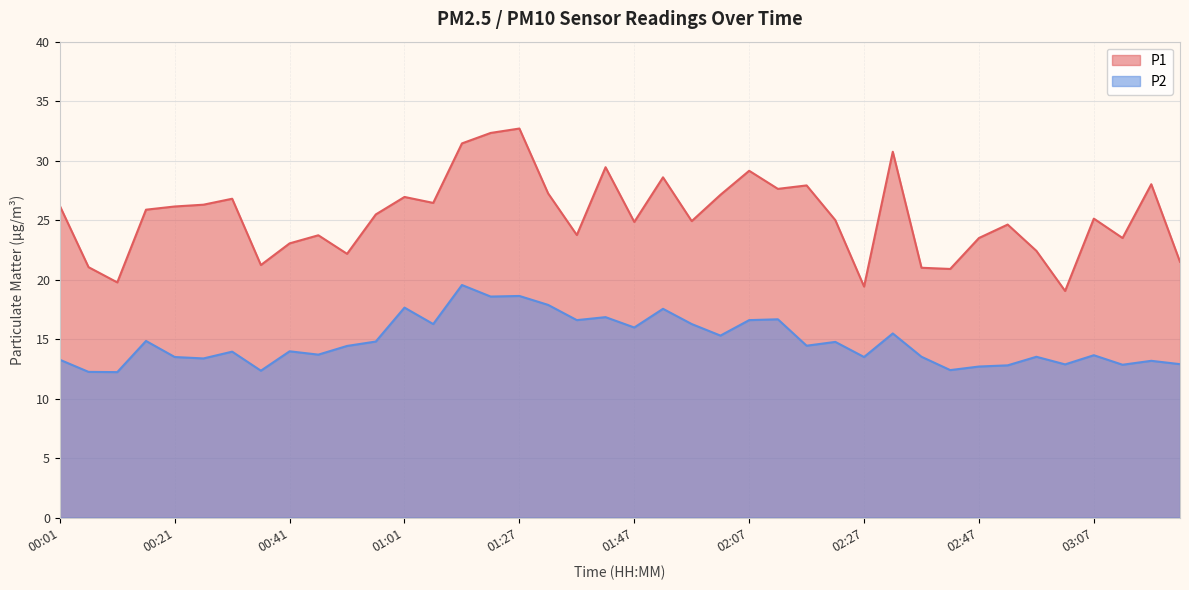

True or false: P1 has a value of 52.0 at 01:17.

False